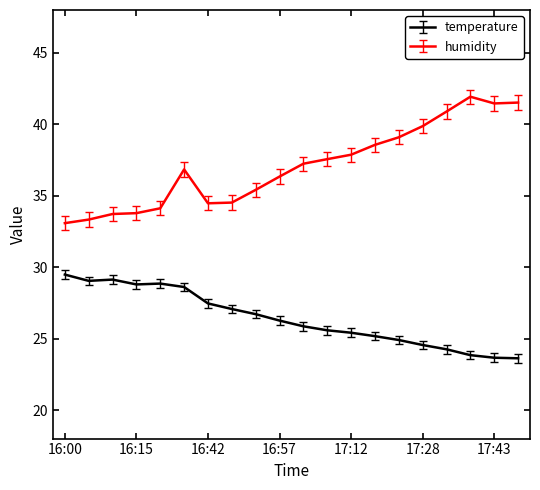

How many interior local valleys does the humidity series have?

2